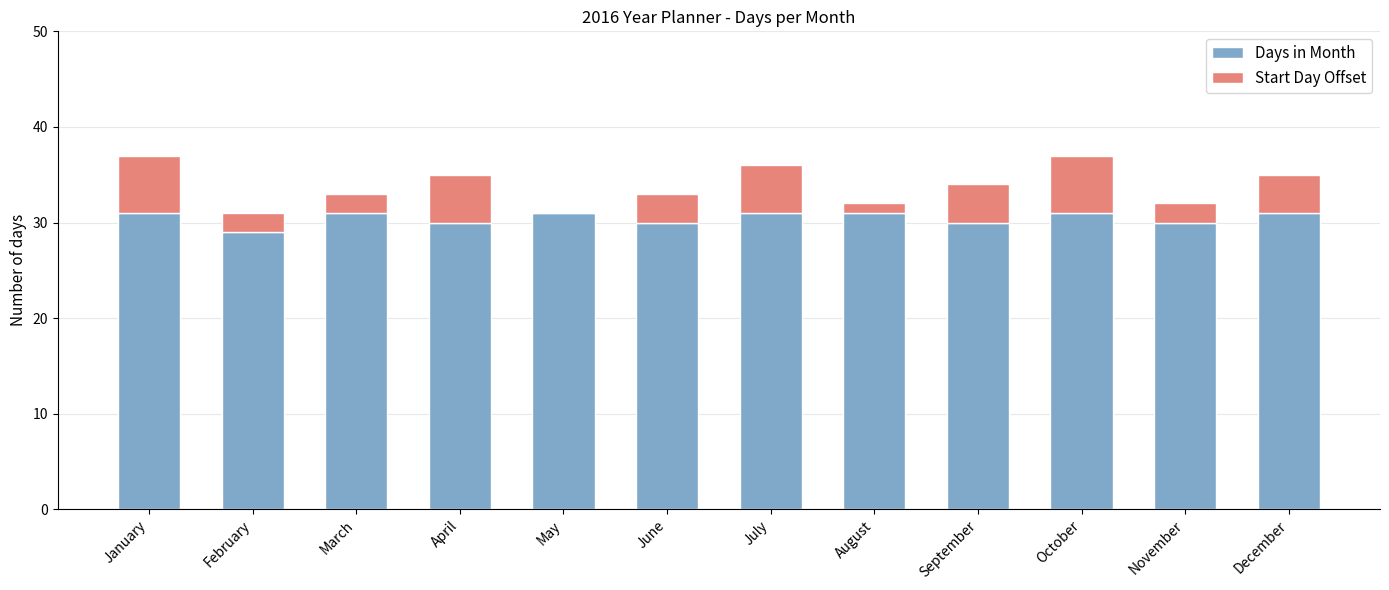

What is the total value across all series at November?

32